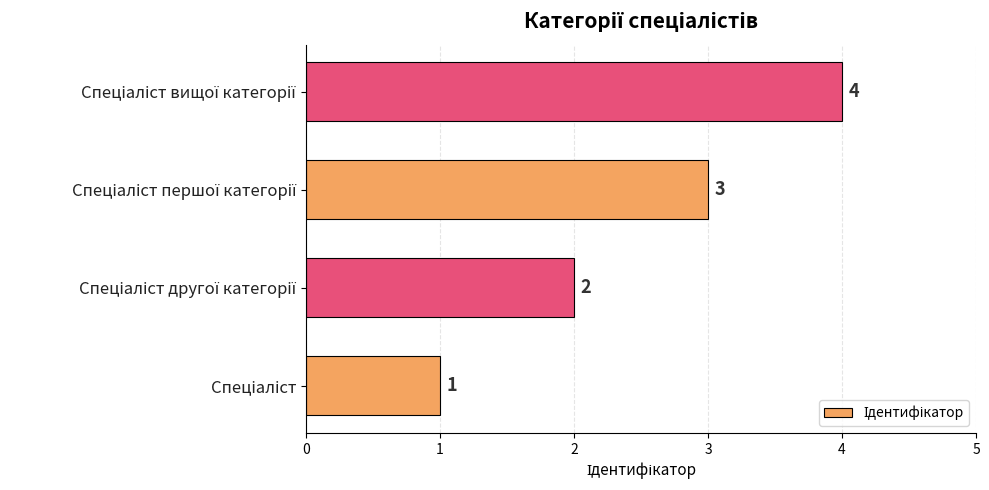

What is the maximum value shown in the chart?

4